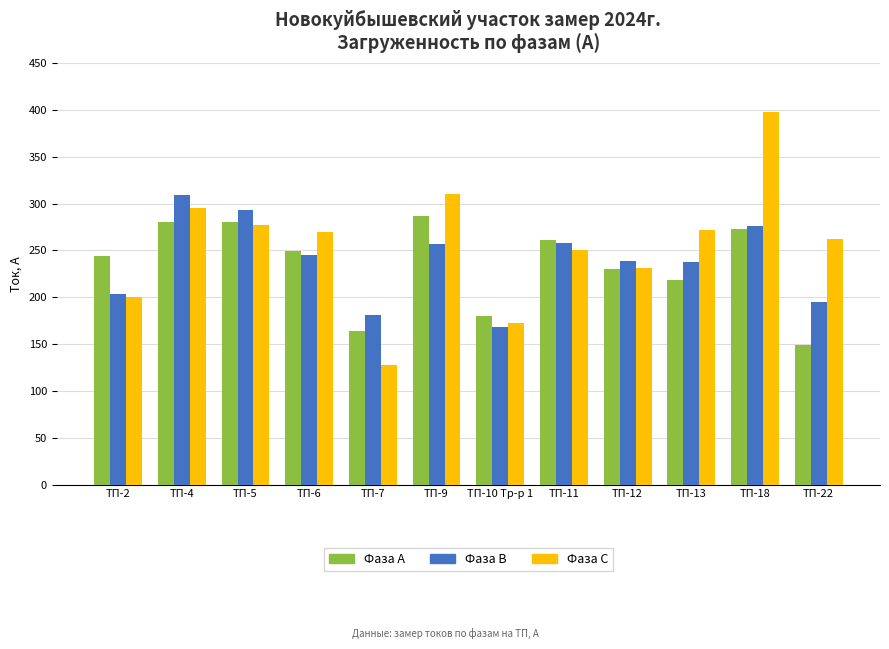

The Фаза А series shows 360 at ТП-12. True or false?

False